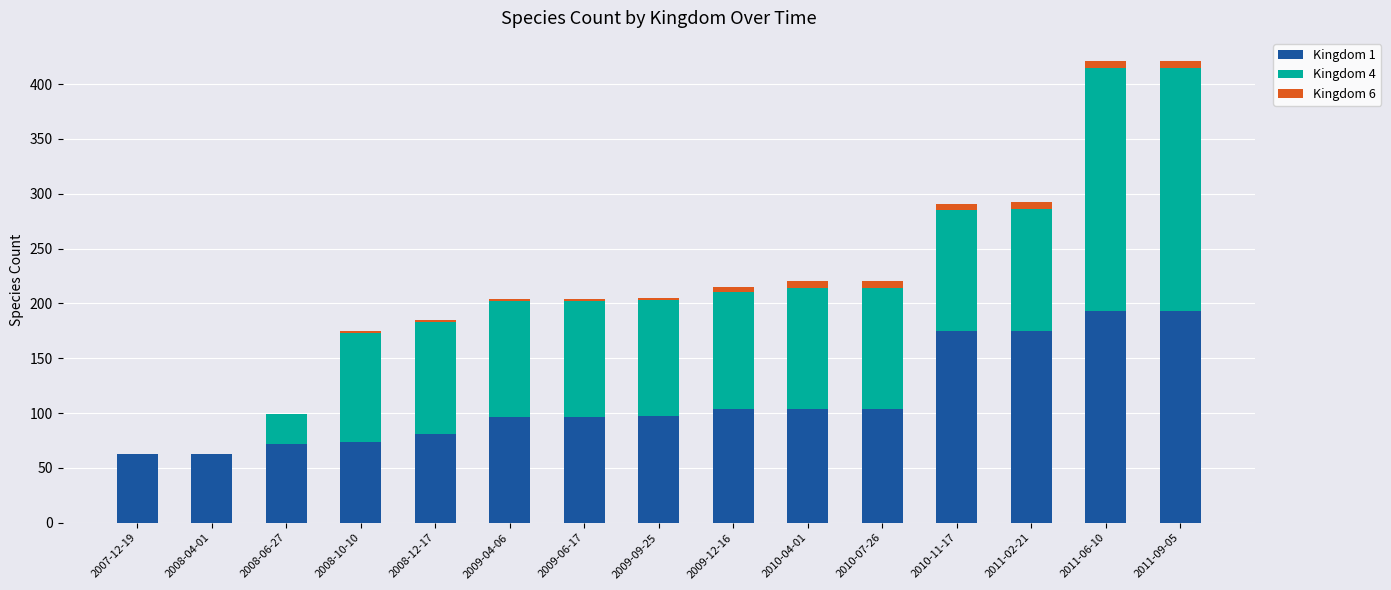

Is it true that Kingdom 1 equals 33 at 2008-06-27?

False